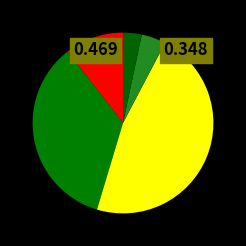

How many slices are in this pie chart?

5